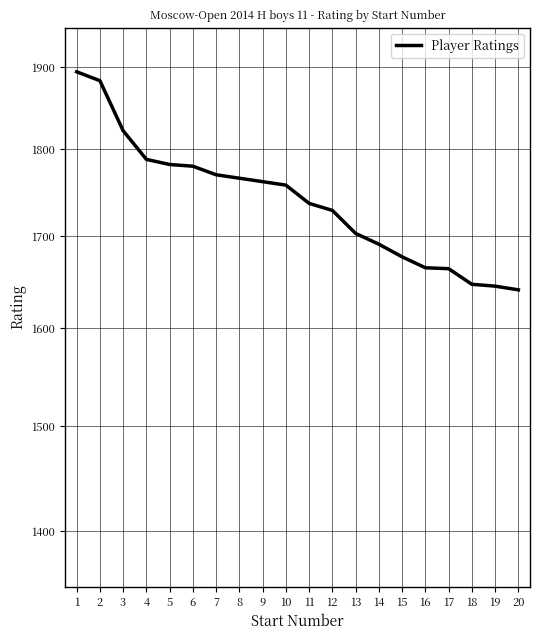

List the labels in order of value, largest first.

1, 2, 3, 4, 5, 6, 7, 8, 9, 10, 11, 12, 13, 14, 15, 16, 17, 18, 19, 20